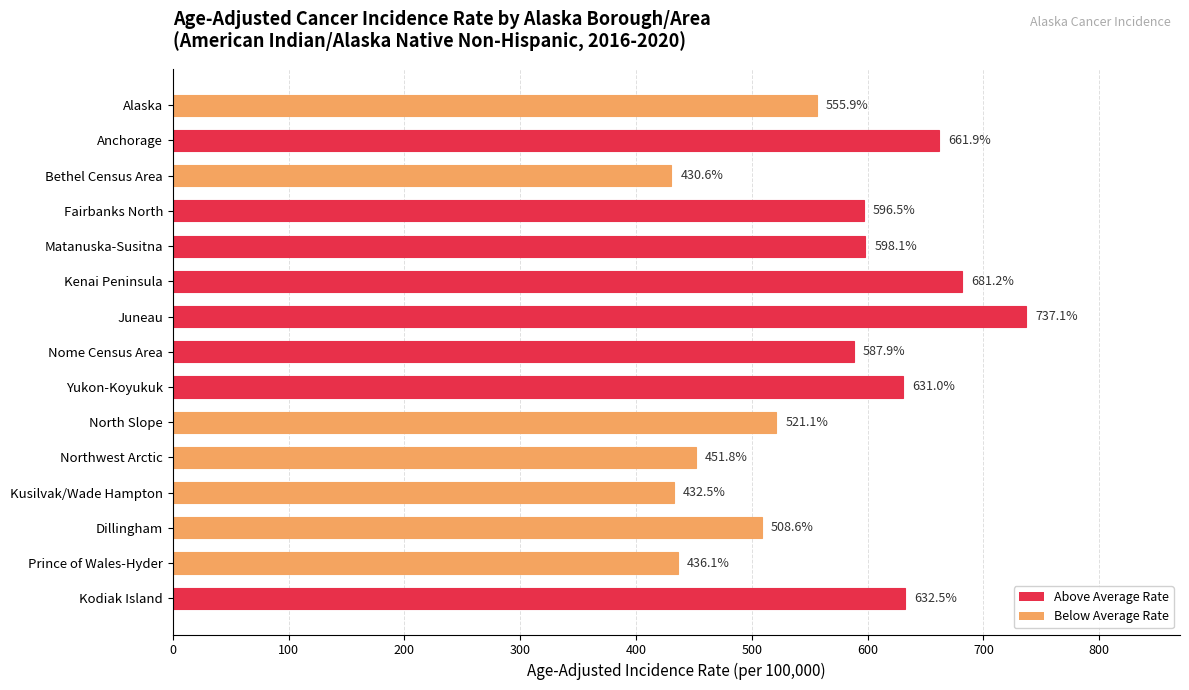

Rank the categories by value from lowest to highest.

Bethel Census Area, Kusilvak/Wade Hampton, Prince of Wales-Hyder, Northwest Arctic, Dillingham, North Slope, Alaska, Nome Census Area, Fairbanks North, Matanuska-Susitna, Yukon-Koyukuk, Kodiak Island, Anchorage, Kenai Peninsula, Juneau